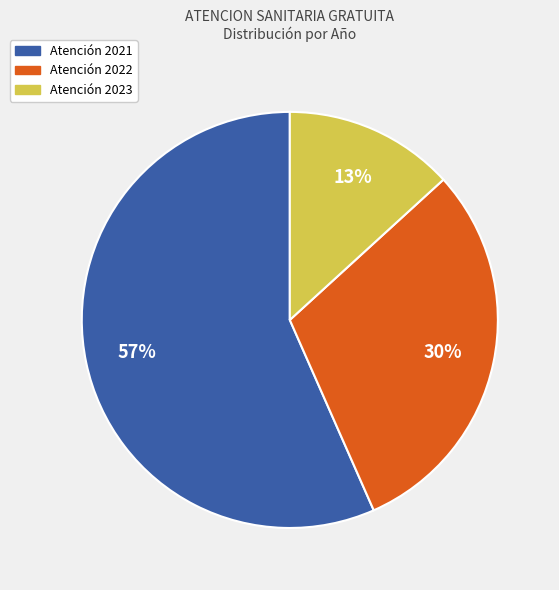

Is there a majority slice in this chart?

Yes